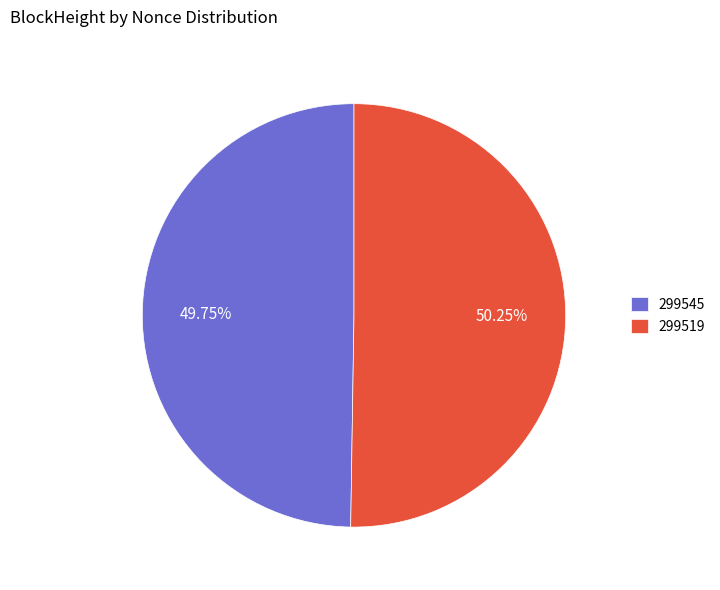

To the nearest percent, what is the combined percentage of 299519 and 299545?

100%